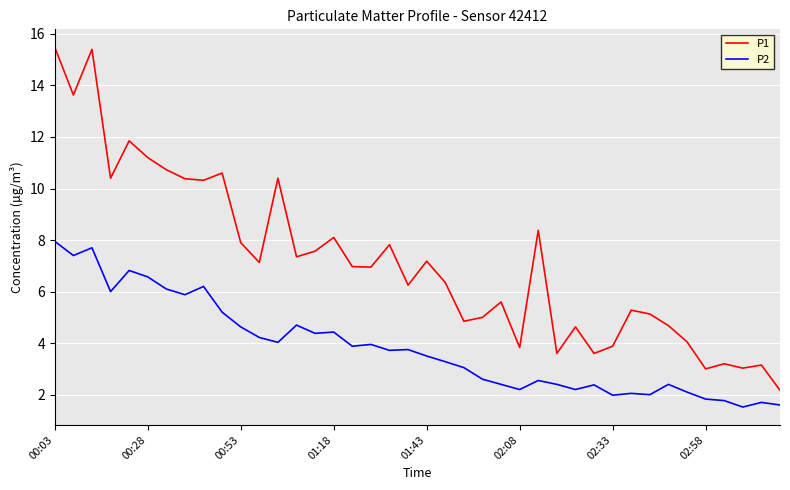

List the series in order of their peak value, highest first.

P1, P2